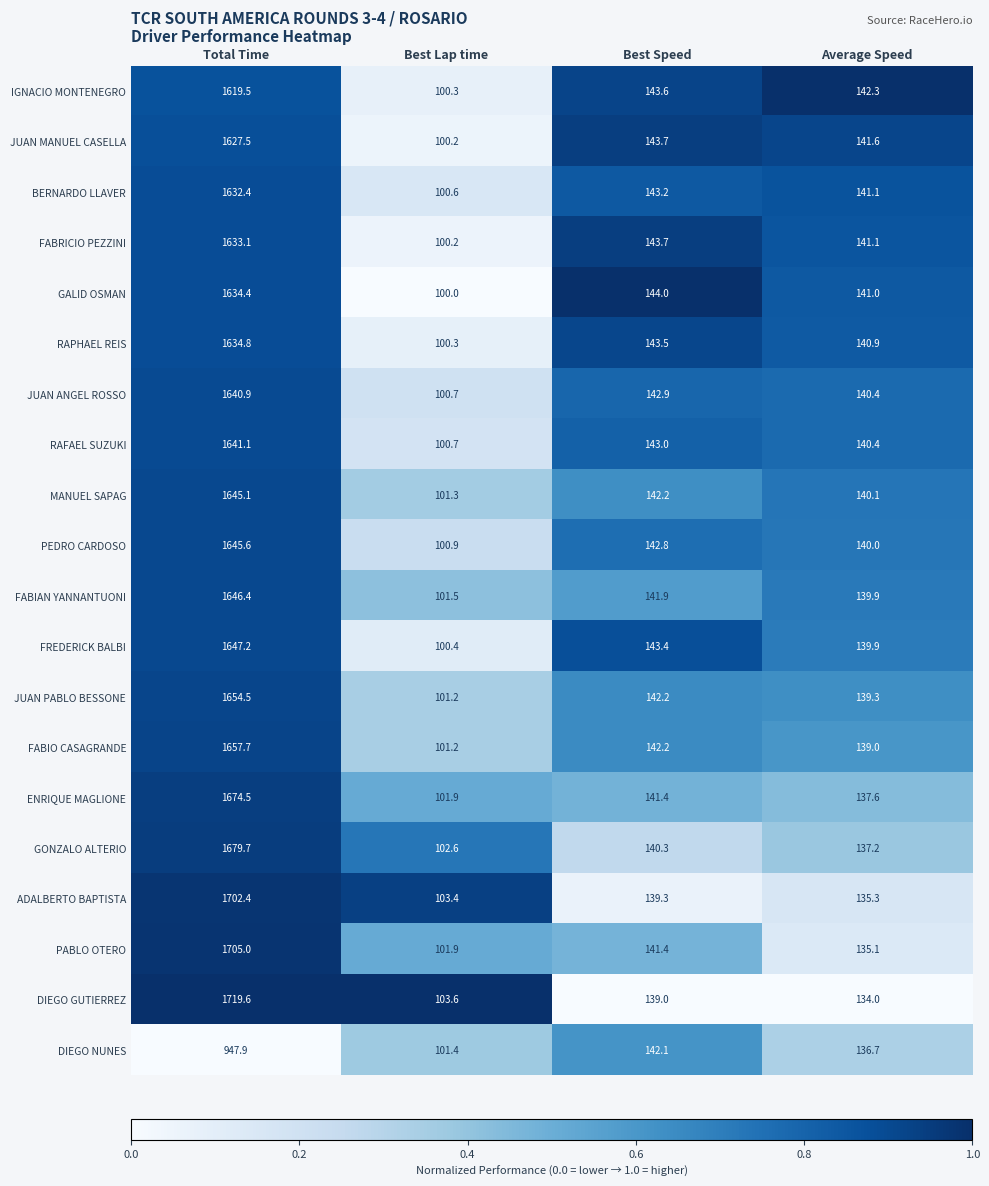

Which label corresponds to the smallest value in the chart?

Best Lap time